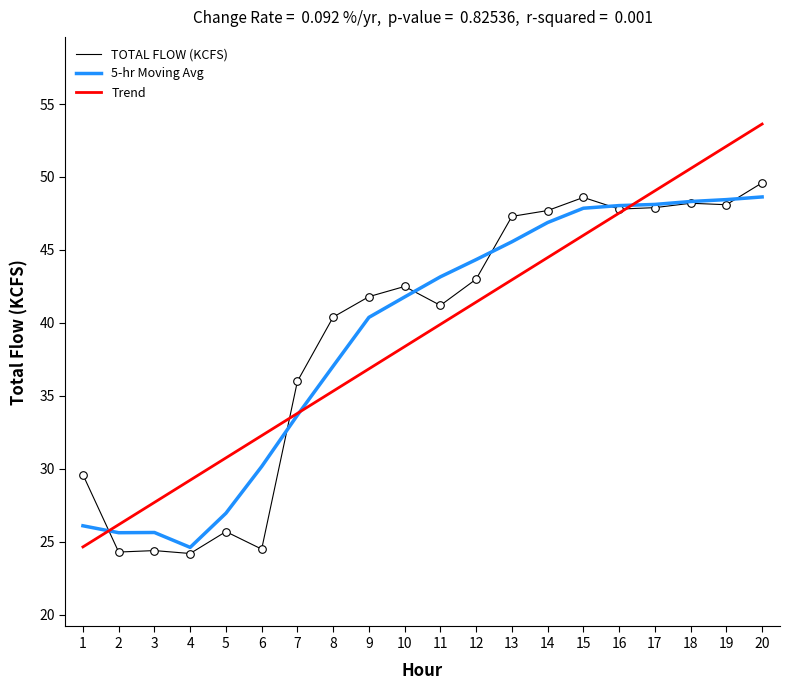

What is the total value across all series at 10?

122.7